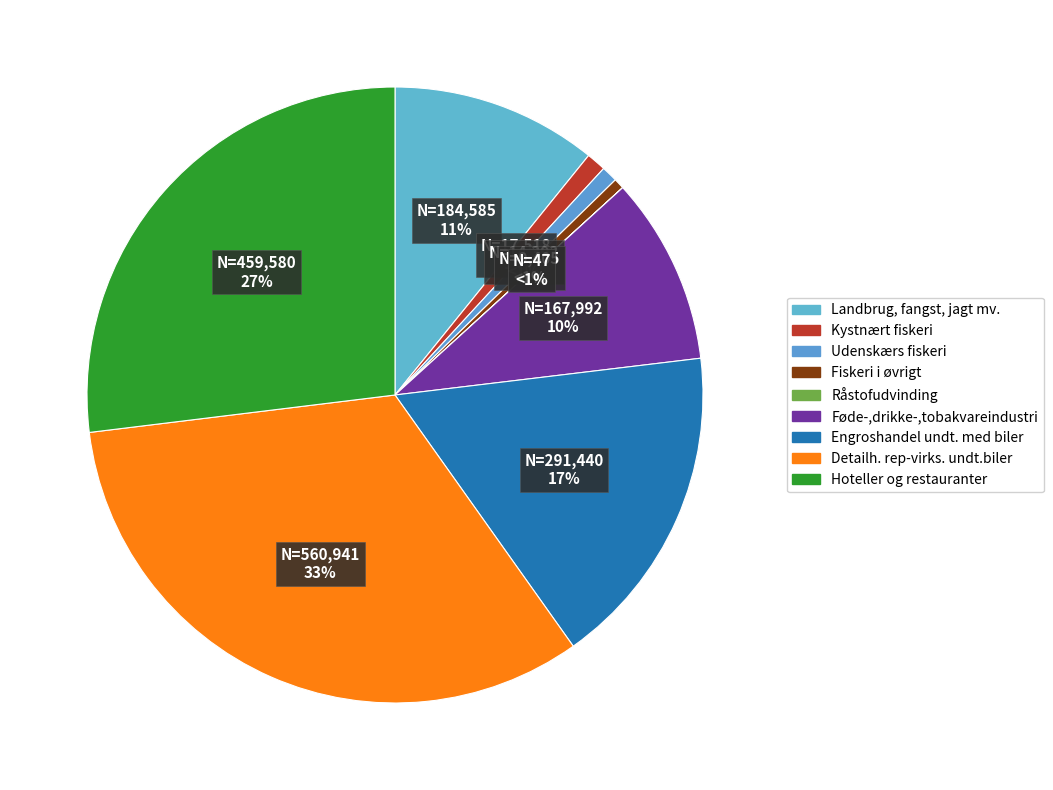

What is the largest slice in the pie chart?

Detailh. rep-virks. undt.biler